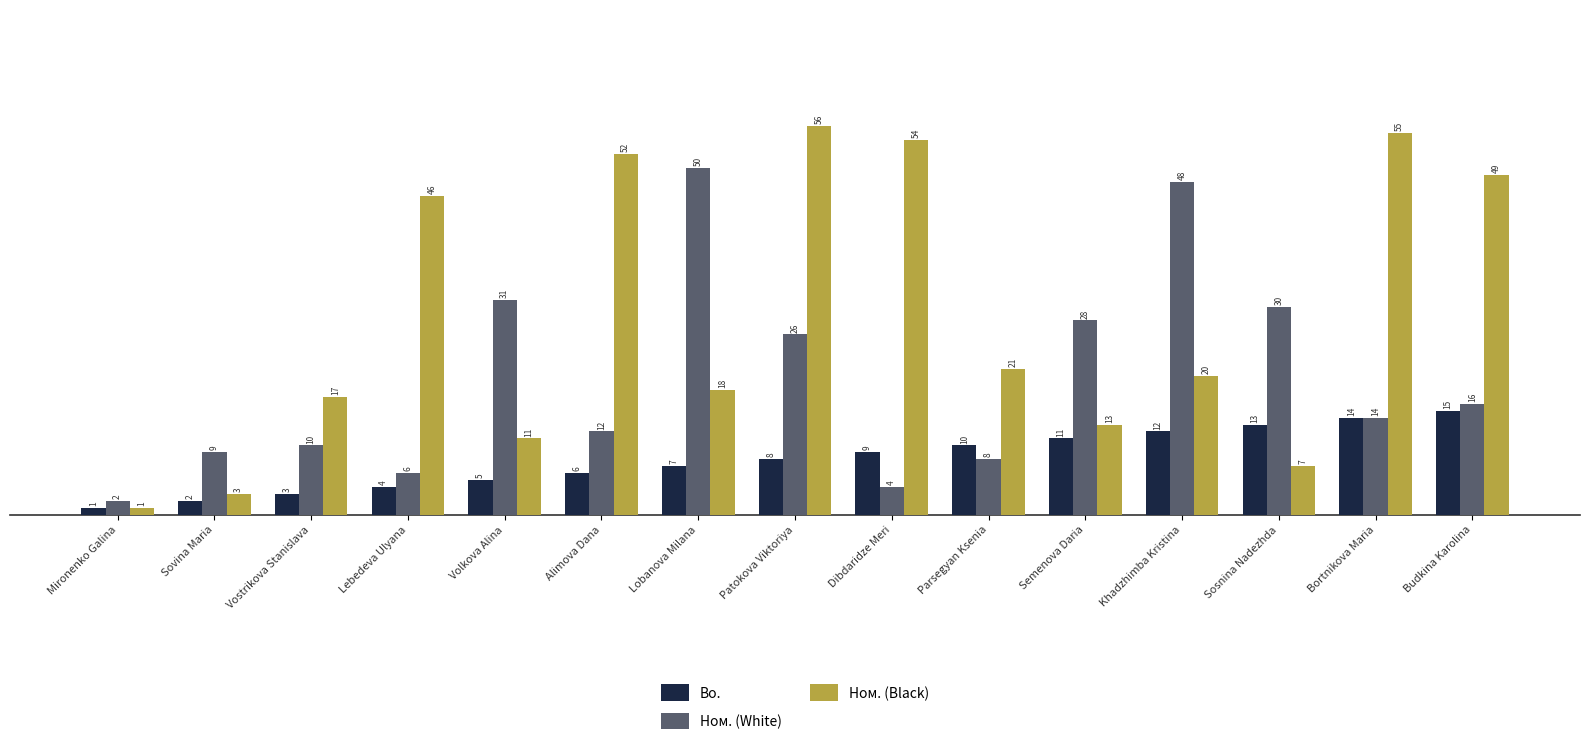

Which series has the largest total across all categories?

Ном. (Black)